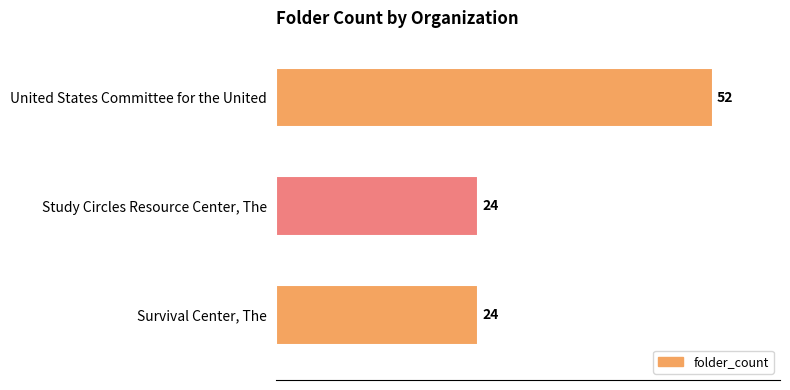

Count the number of values greater than 24.

1